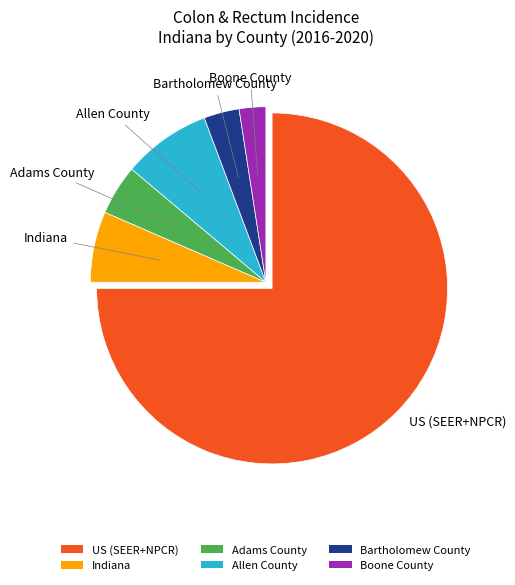

Is the sum of Bartholomew County and Allen County greater than half?

No